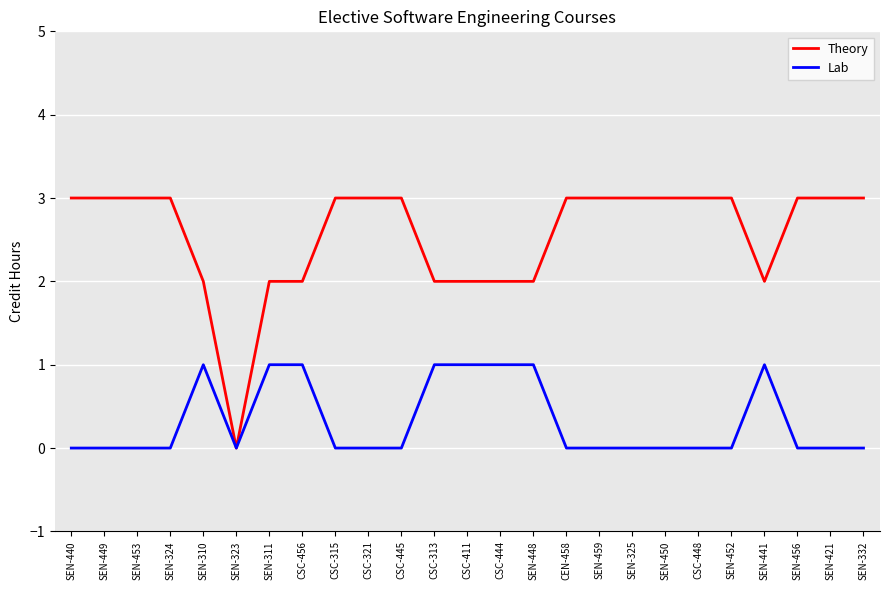

What is the maximum value shown in the chart?

3